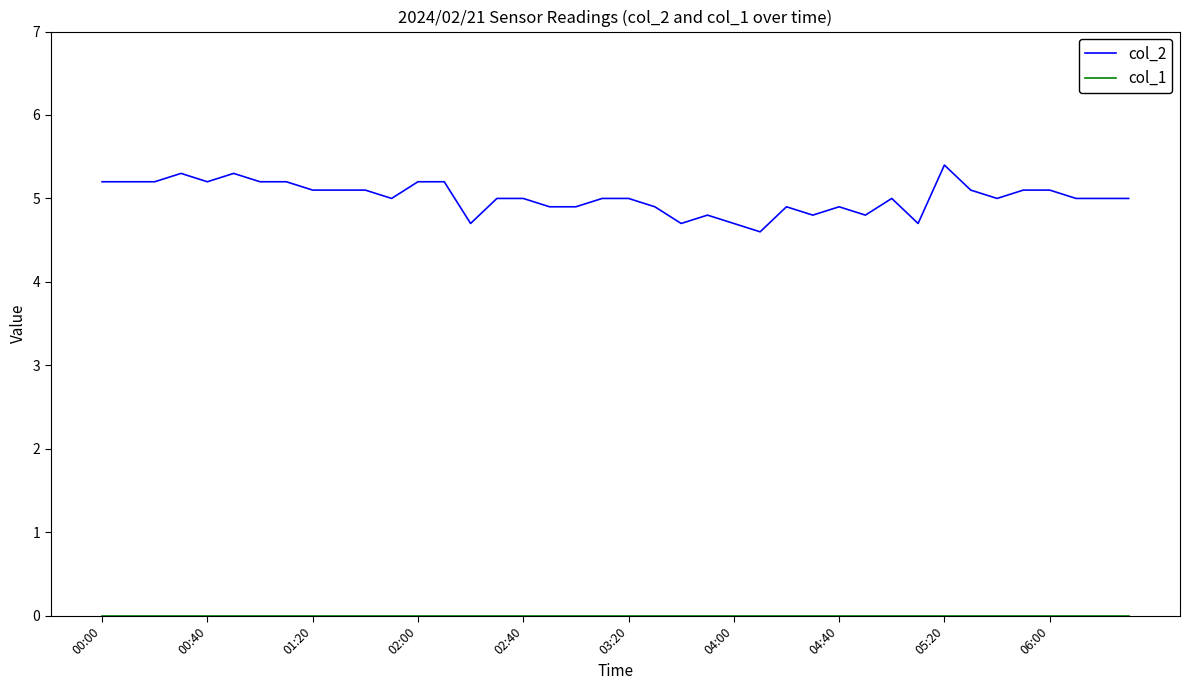

What is the difference between the maximum and minimum values in the col_2 series?

0.8